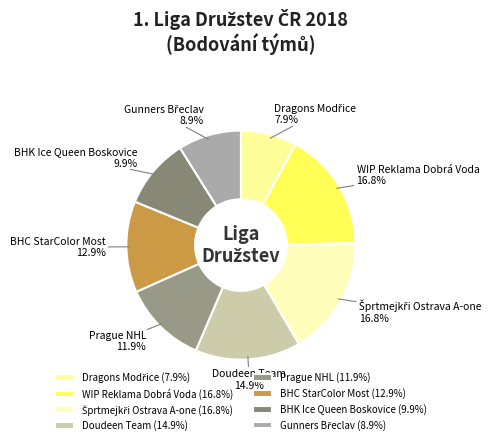

Do BHC StarColor Most and Prague NHL together represent more than half of the pie?

No